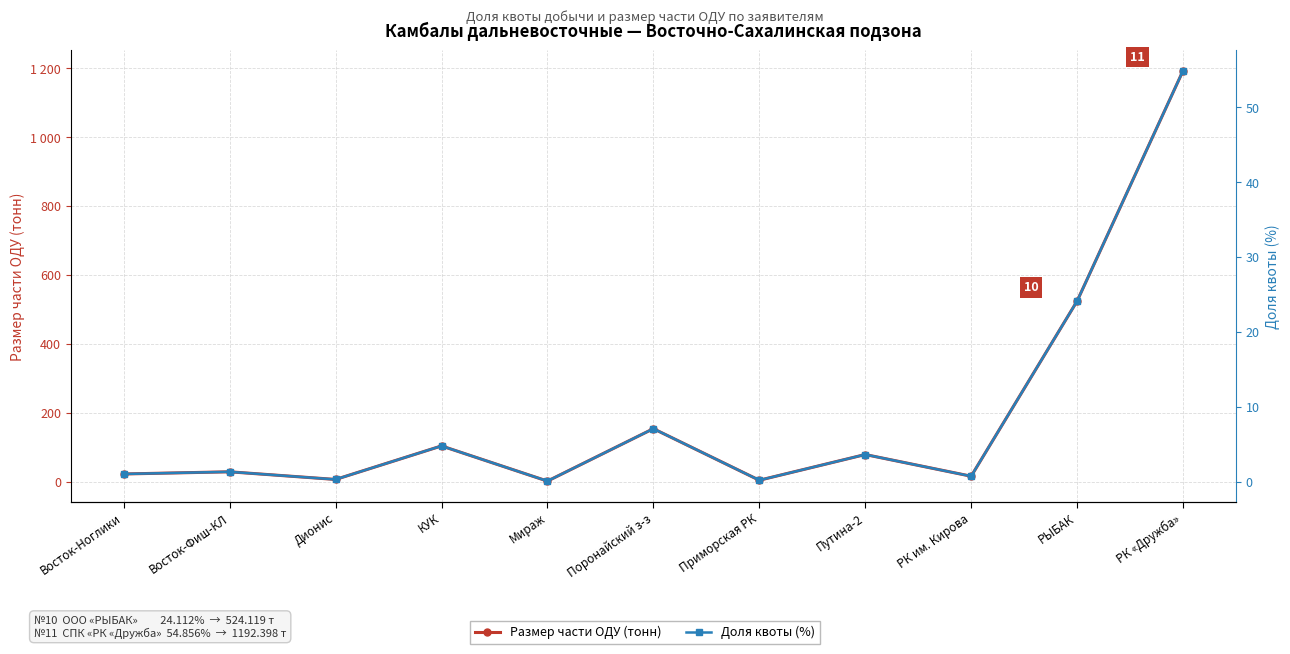

At which category does Доля квоты (%) reach its first local peak?

Восток-Фиш-КЛ